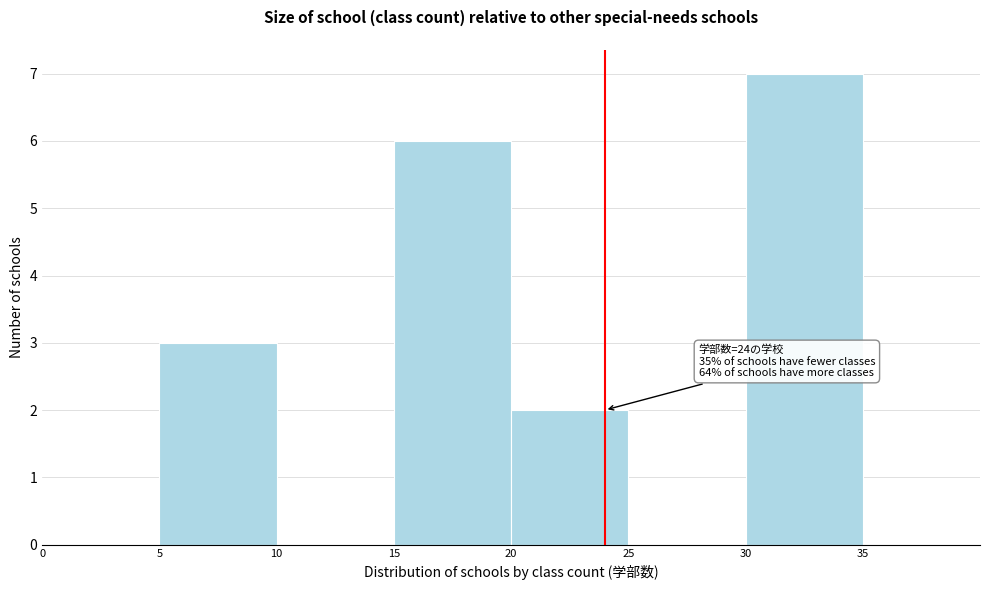

Over which range of the x-axis is the bar tallest?

30 to 35